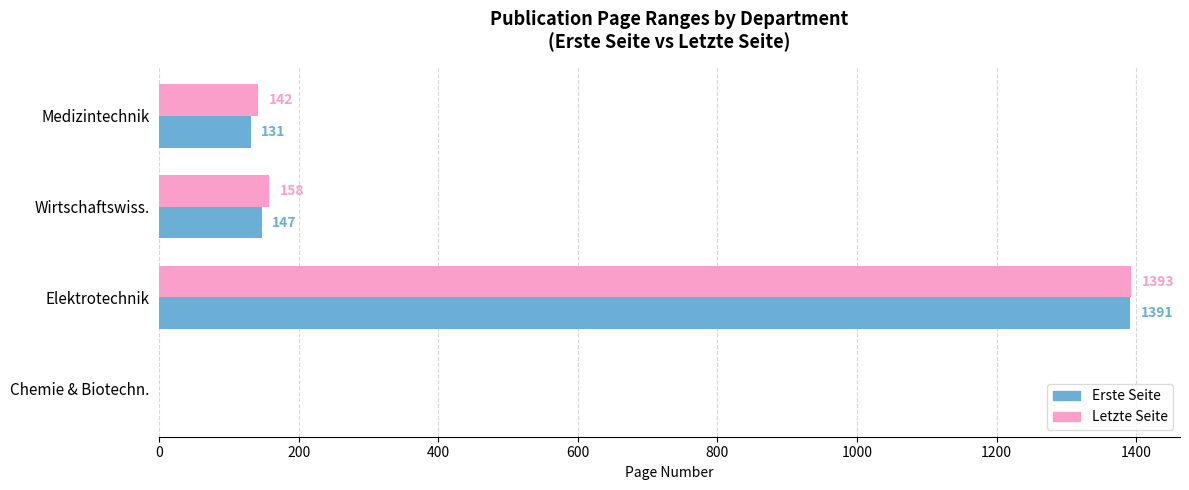

What is the sum of the Erste Seite values at Elektrotechnik and Medizintechnik?

1522